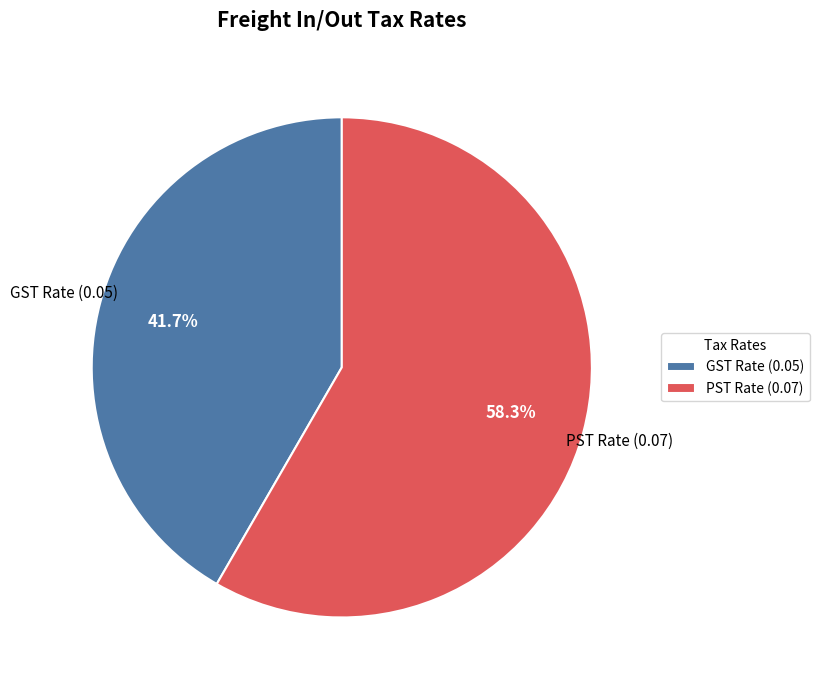

What is the ratio of the value at PST Rate (0.07) to the value at GST Rate (0.05)?

1.4